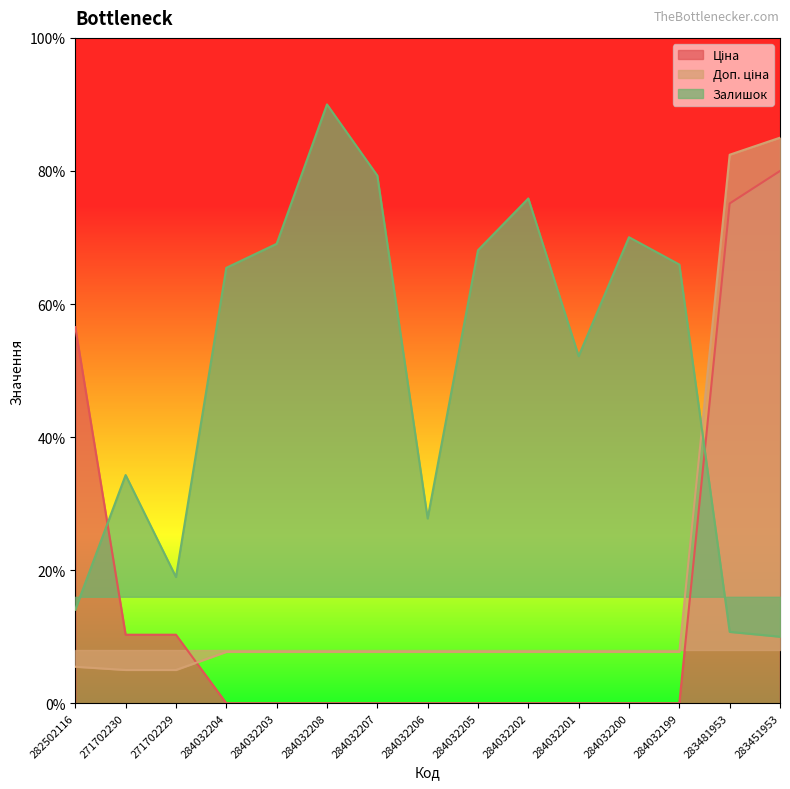

Rank the series at 284032206 from lowest to highest value.

Ціна, Доп. ціна, Залишок